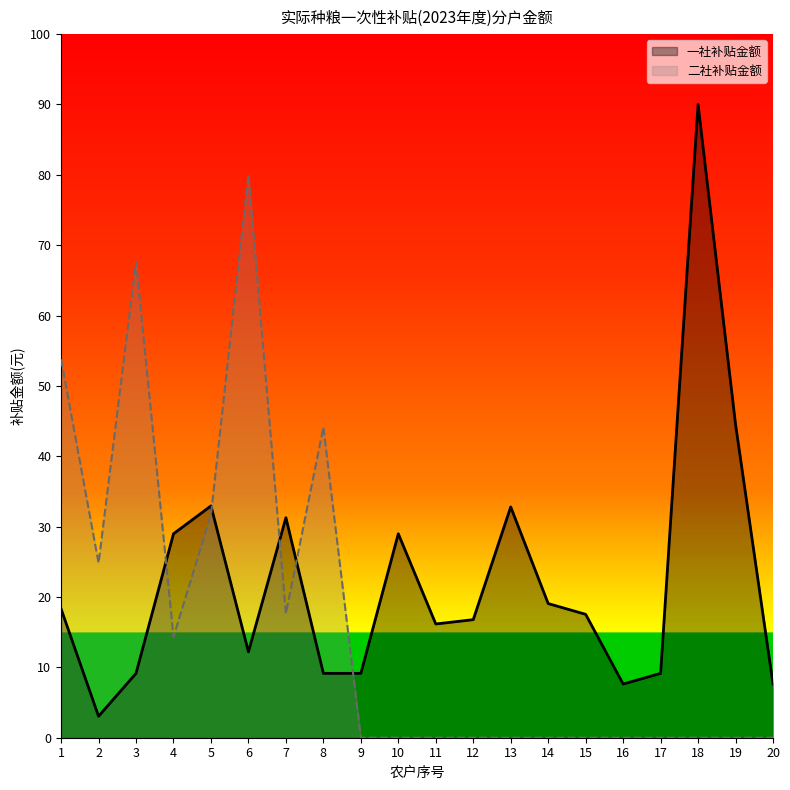

How many lines are shown in the chart?

2